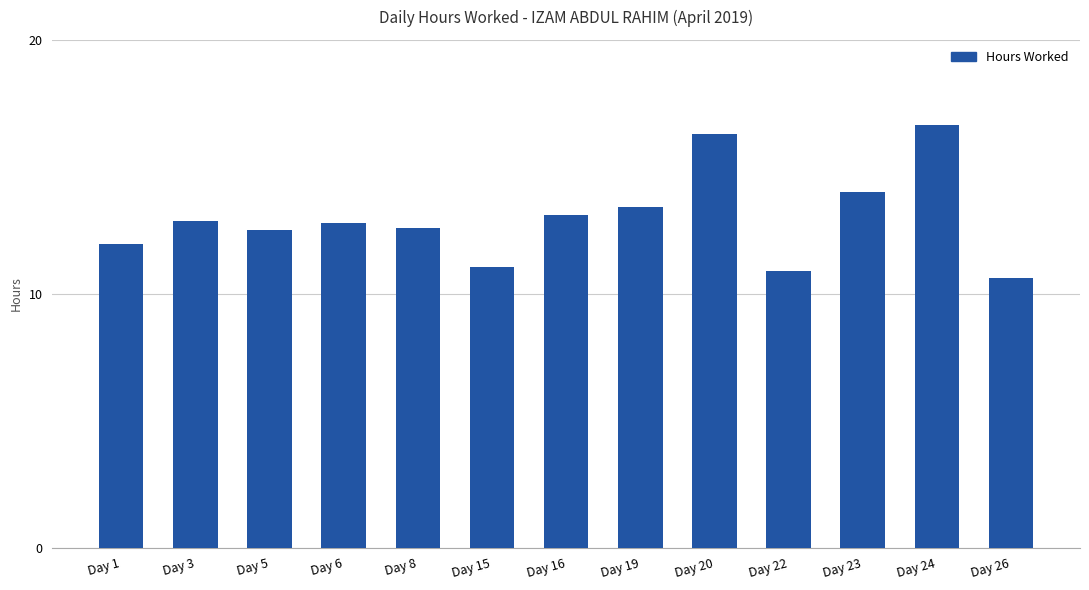

What is the change in value from Day 15 to Day 24?

+5.6